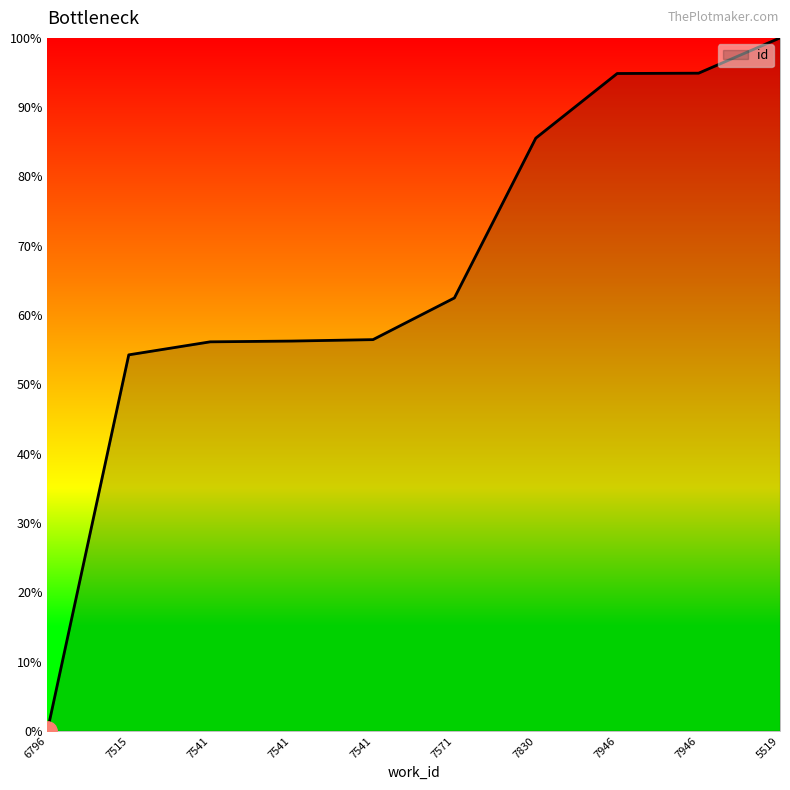

True or false: the data shows 86.3 at 7541.

False